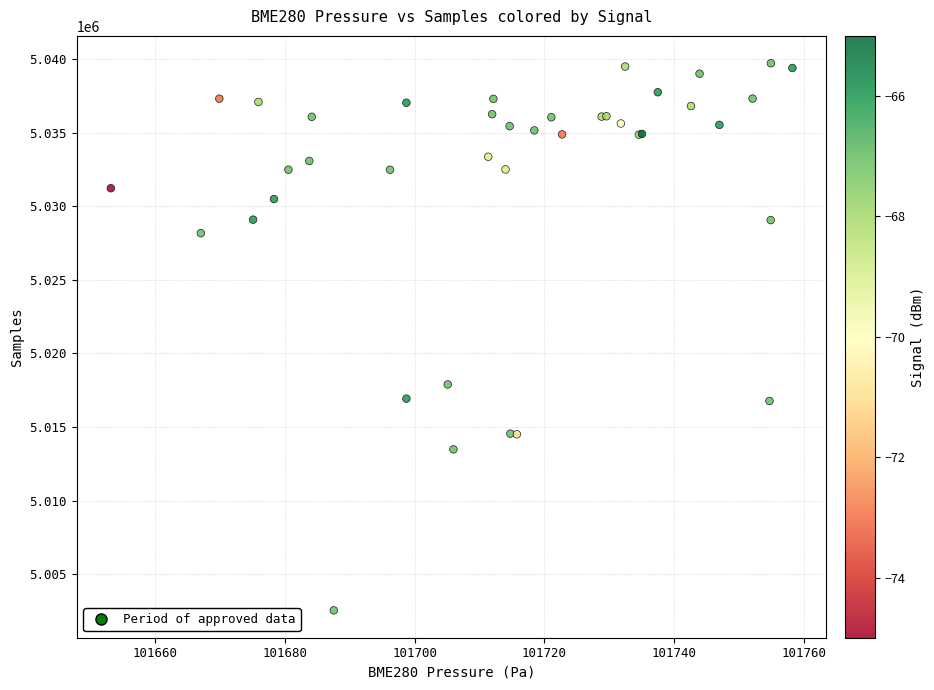

What Y value in the scatter plot is closest to 5021130?

5017891